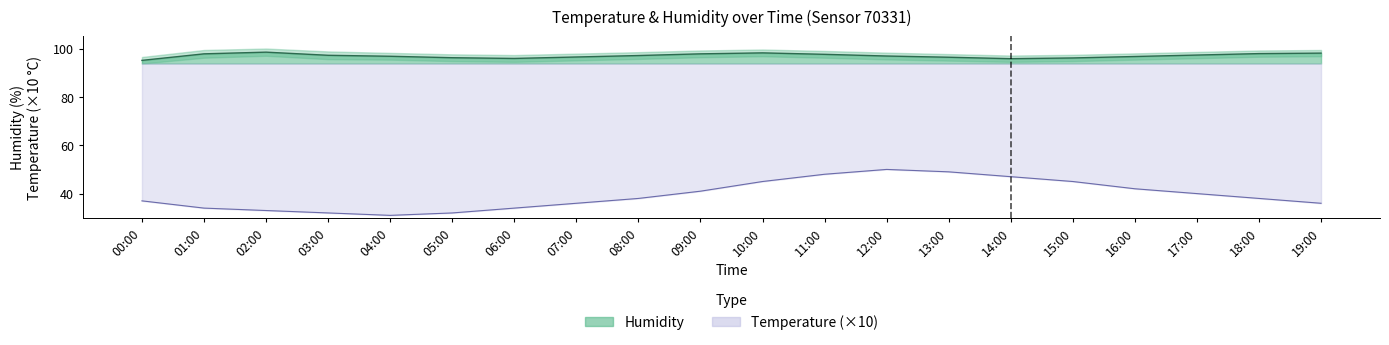

Reading left to right, what are all the values shown in this chart?

humidity: 00:00=95.1	01:00=97.8	02:00=98.5	03:00=97.2	04:00=96.8	05:00=96.2	06:00=95.9	07:00=96.5	08:00=97.1	09:00=97.8	10:00=98.2	11:00=97.6	12:00=96.9	13:00=96.4	14:00=95.8	15:00=96.1	16:00=96.7	17:00=97.3	18:00=97.9	19:00=98.1
temperature: 00:00=37.0	01:00=34.0	02:00=33.0	03:00=32.0	04:00=31.0	05:00=32.0	06:00=34.0	07:00=36.0	08:00=38.0	09:00=41.0	10:00=45.0	11:00=48.0	12:00=50.0	13:00=49.0	14:00=47.0	15:00=45.0	16:00=42.0	17:00=40.0	18:00=38.0	19:00=36.0